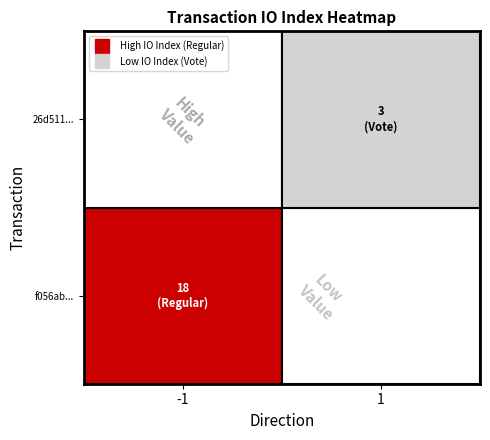

Rank the series by their average value, from lowest to highest.

26d511cc5003120111aa1cab415bbda772852e0, f056ab483ac54d7106ac33435d91cb6dba81c80